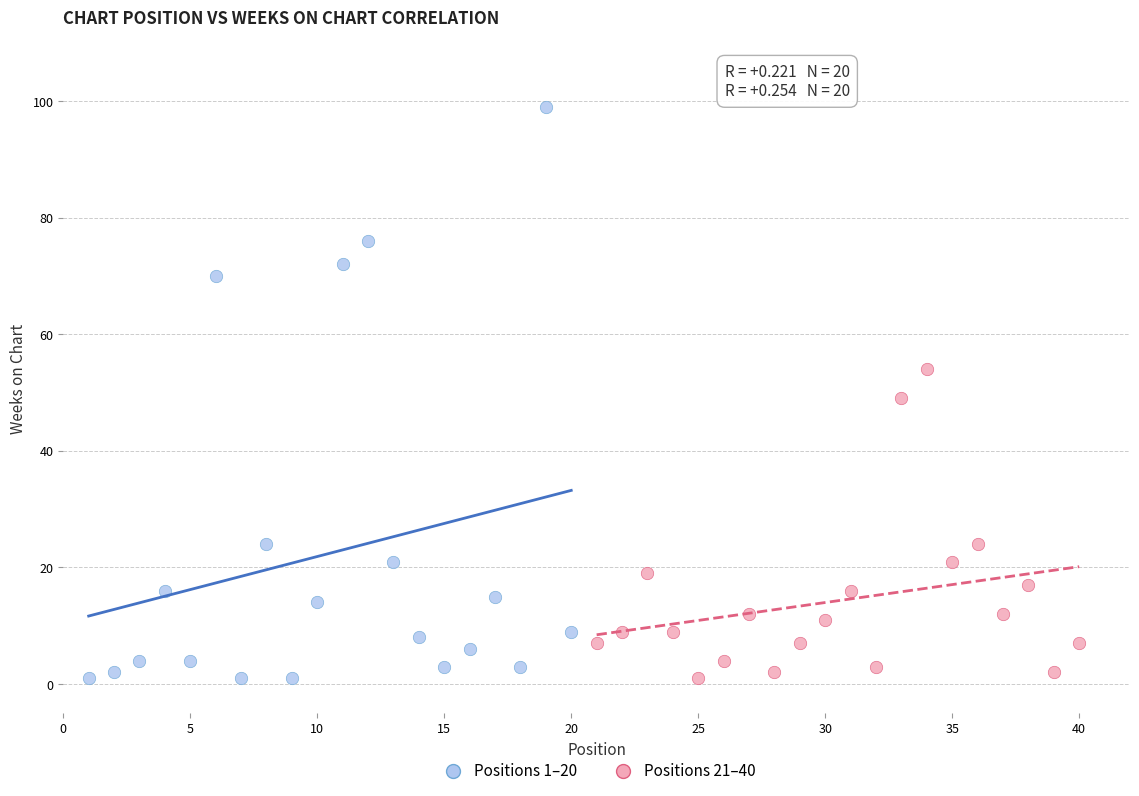

Which series has the widest spread of Y values?

Positions 1–20